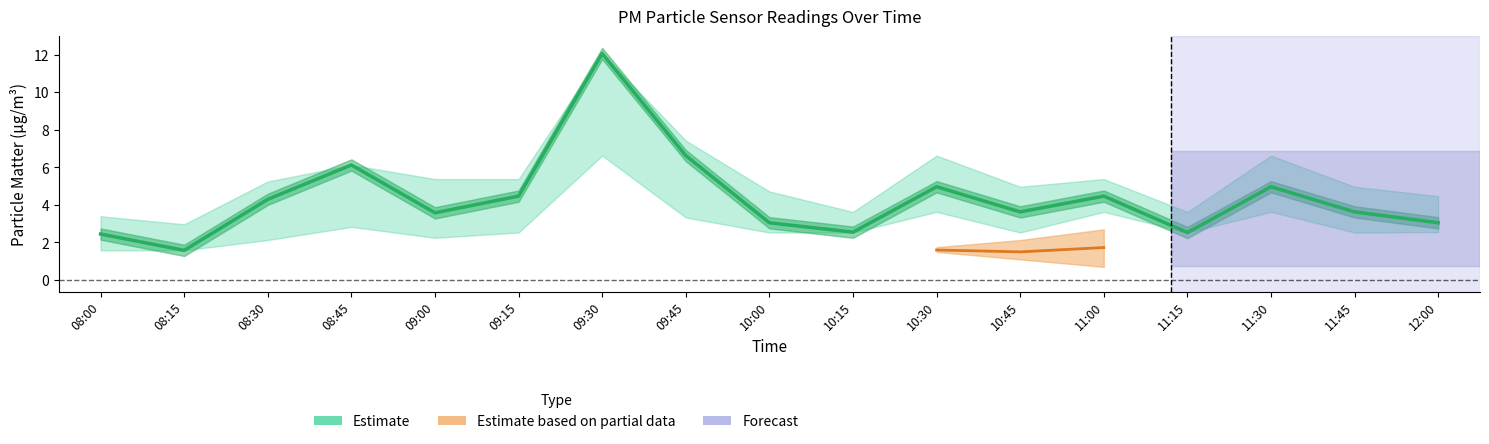

List the labels in order of value, largest first.

09:30, 09:45, 08:45, 10:30, 11:30, 09:15, 11:00, 08:30, 10:45, 11:45, 09:00, 10:00, 12:00, 10:15, 11:15, 08:00, 08:15